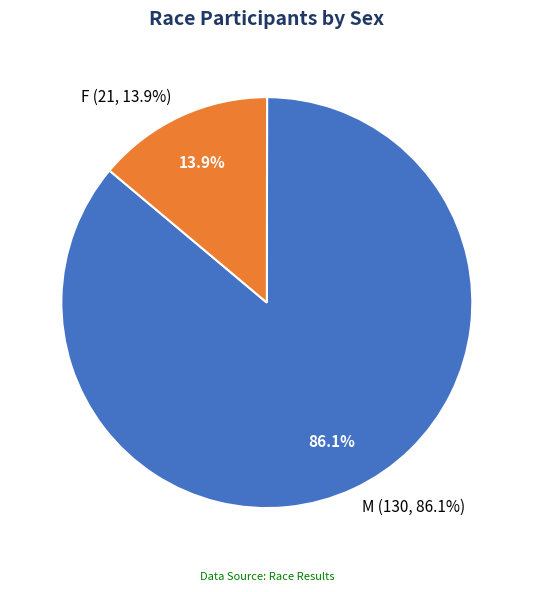

Approximately how many times larger is the value at F compared to M?

0.2